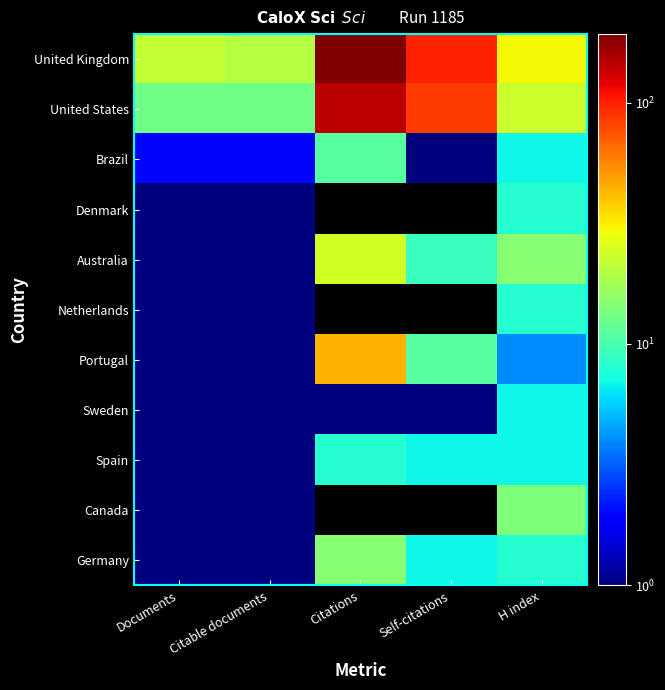

Which series has the largest total across all categories?

United Kingdom